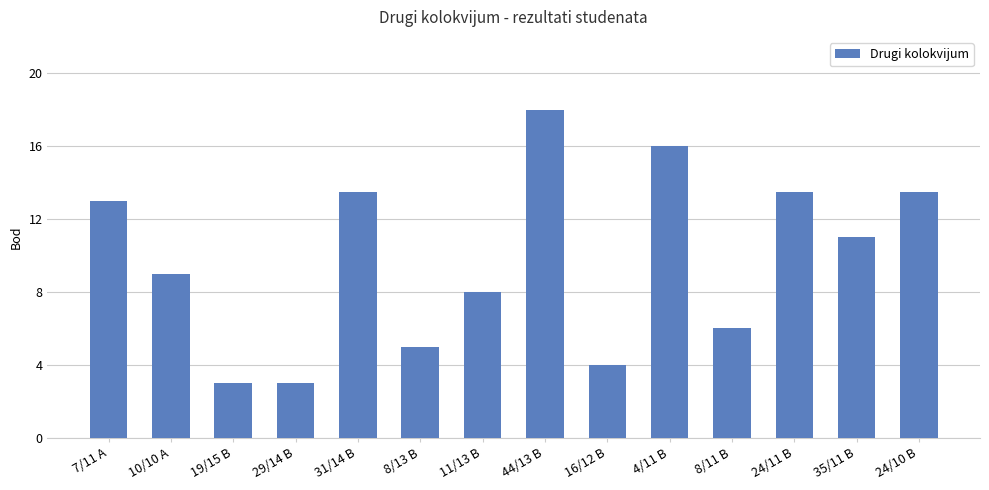

What is the label of the 14th bar from the right?

7/11 A